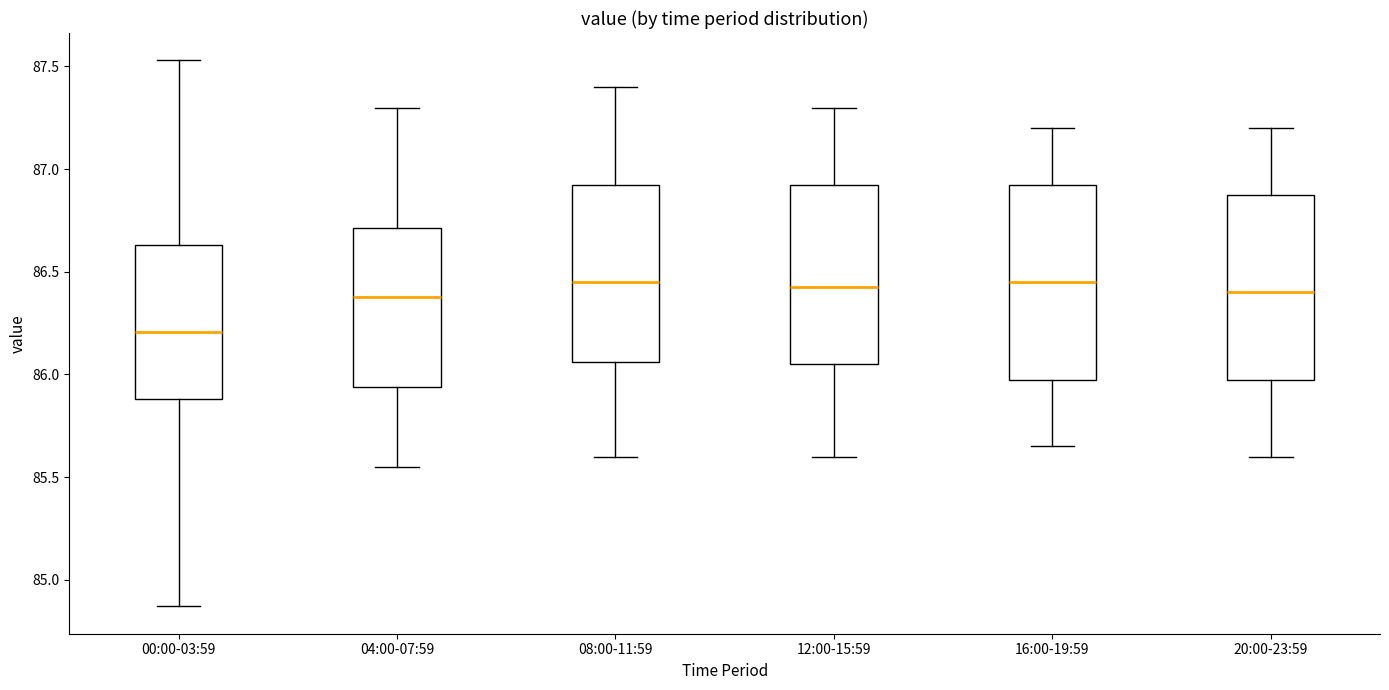

Which box has the lowest median line?

00:00-03:59